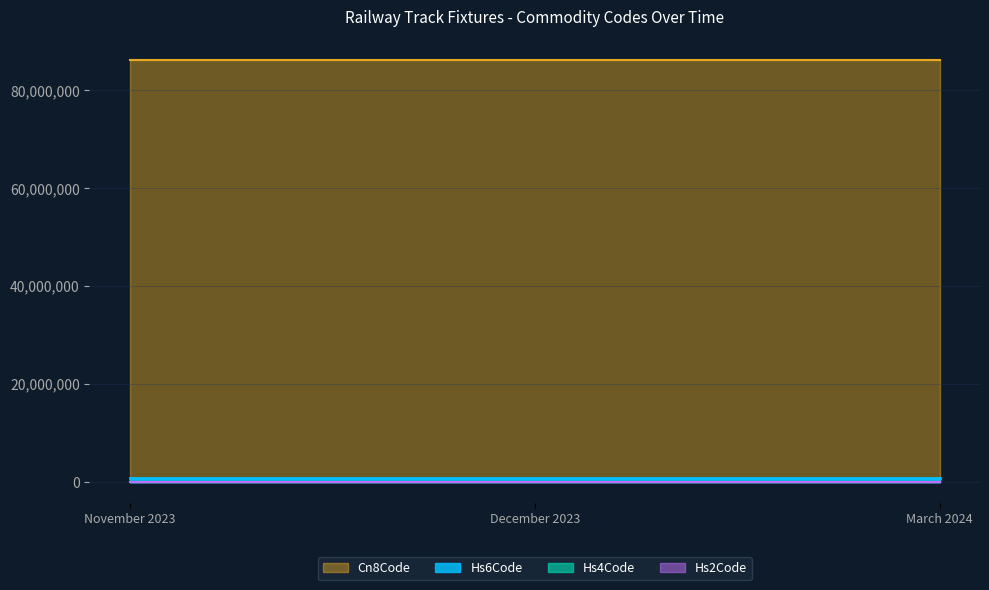

Which series changed the most between November 2023 and March 2024?

Hs6Code